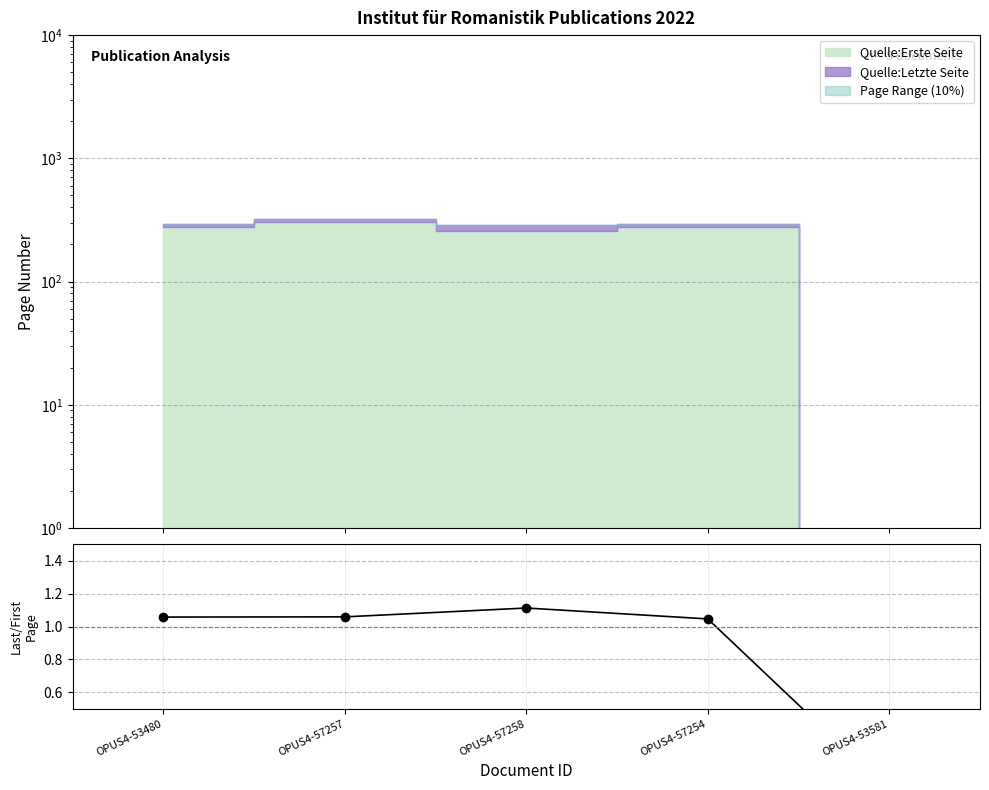

What is the difference between the maximum and minimum values?

1.1